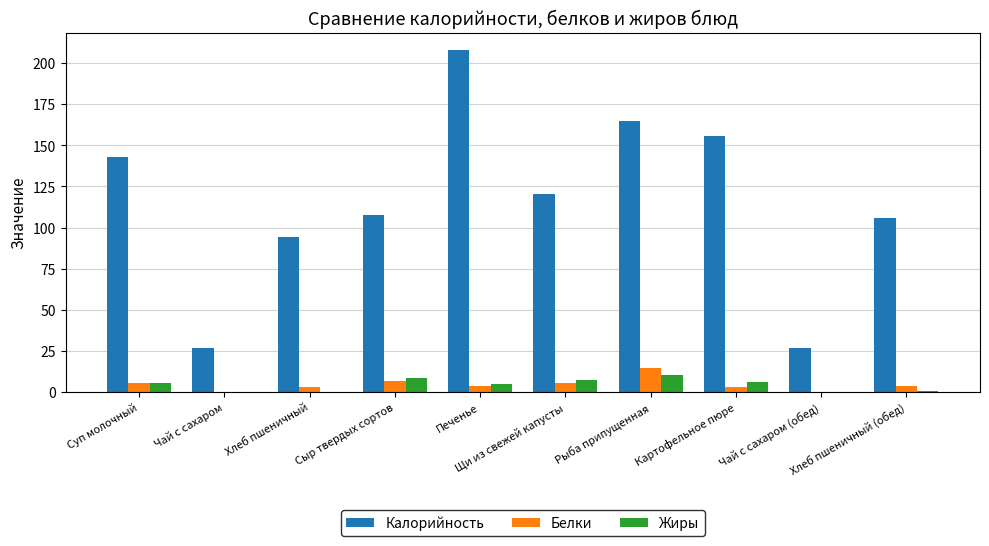

What is the sum of all Жиры values?

44.5